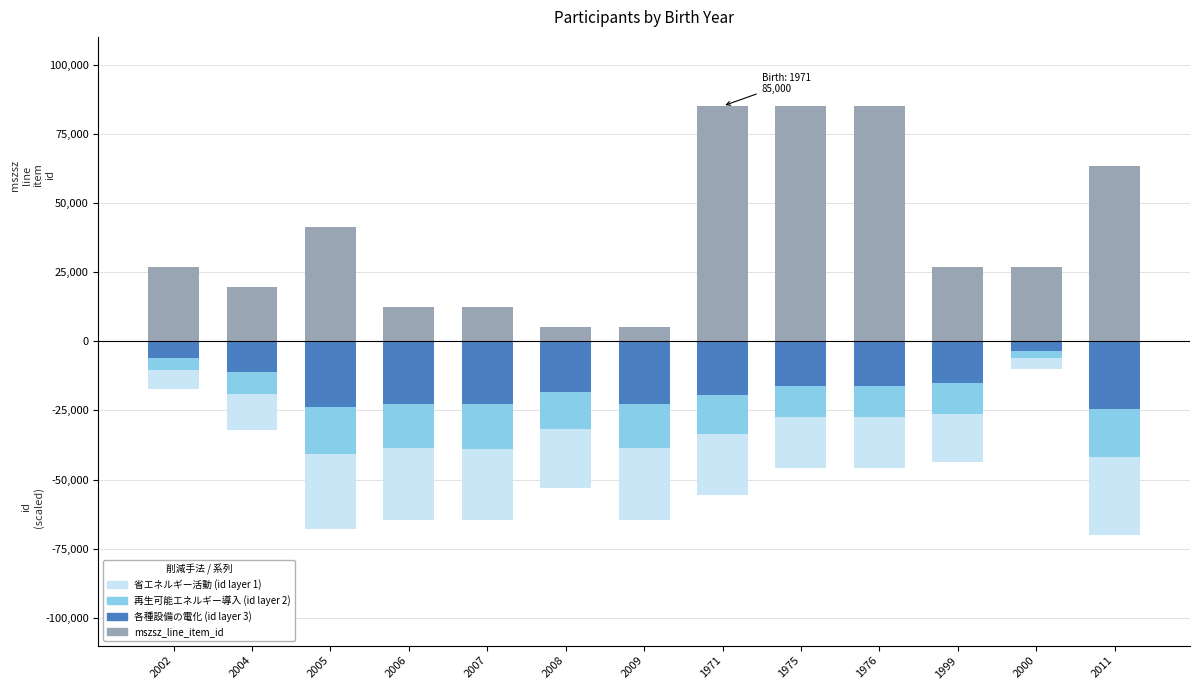

How many bars are there in total?

52